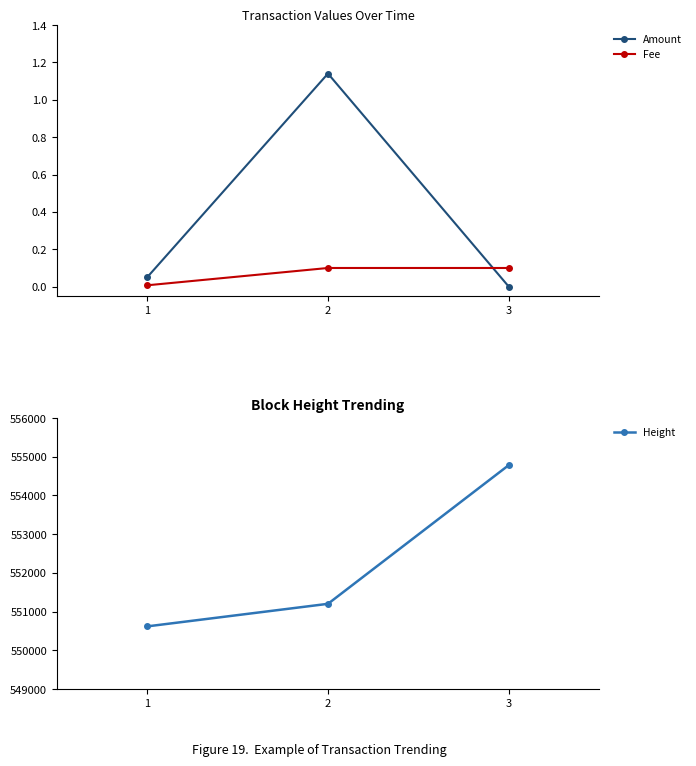

Rank the series at 3 from lowest to highest value.

Amount, Fee, Height